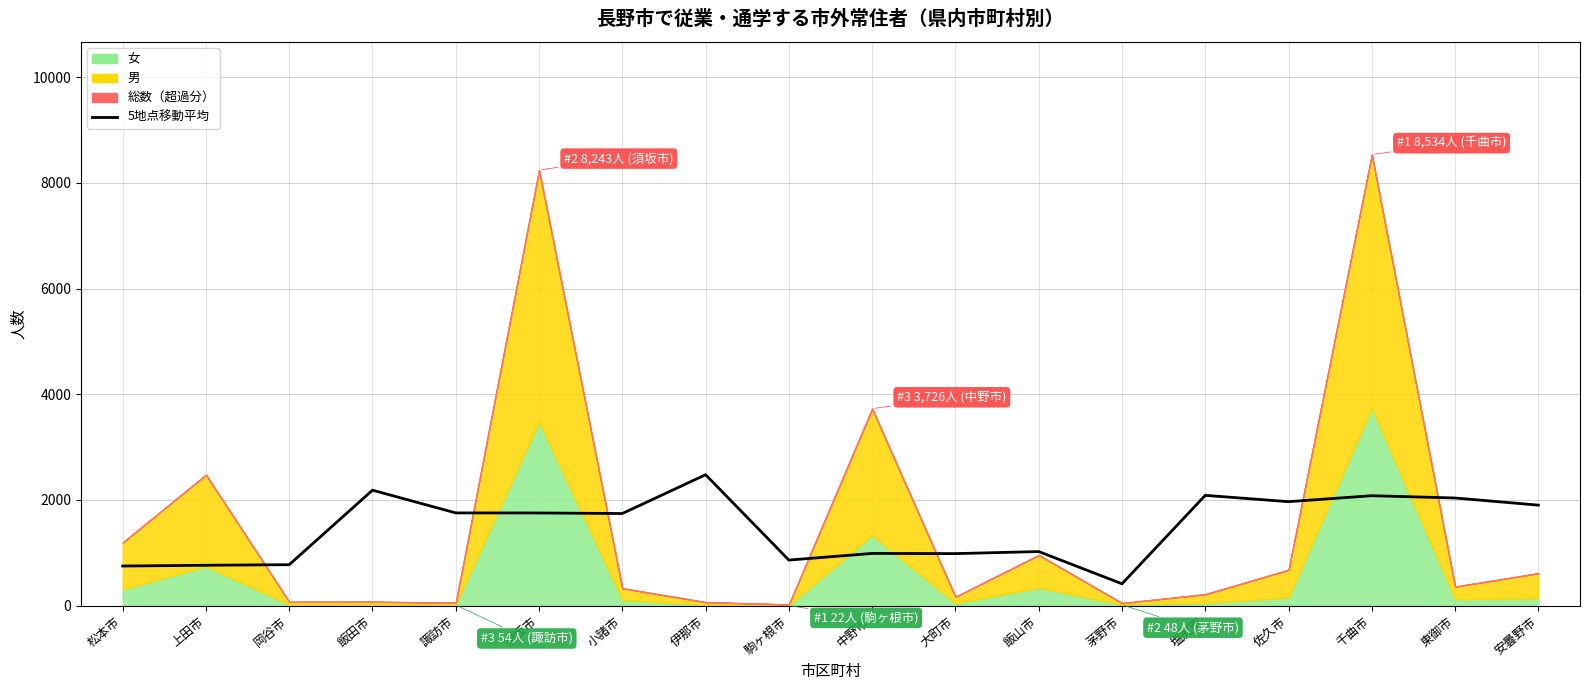

Reading left to right, list all the values displayed in this chart.

松本市=749.0	上田市=763.8	岡谷市=774.6	飯田市=2184.2	諏訪市=1754.4	須坂市=1753.2	小諸市=1742.8	伊那市=2477.2	駒ヶ根市=862.0	中野市=987.8	大町市=984.2	飯山市=1023.0	茅野市=413.2	塩尻市=2086.6	佐久市=1967.0	千曲市=2080.0	東御市=2036.8	安曇野市=1901.4